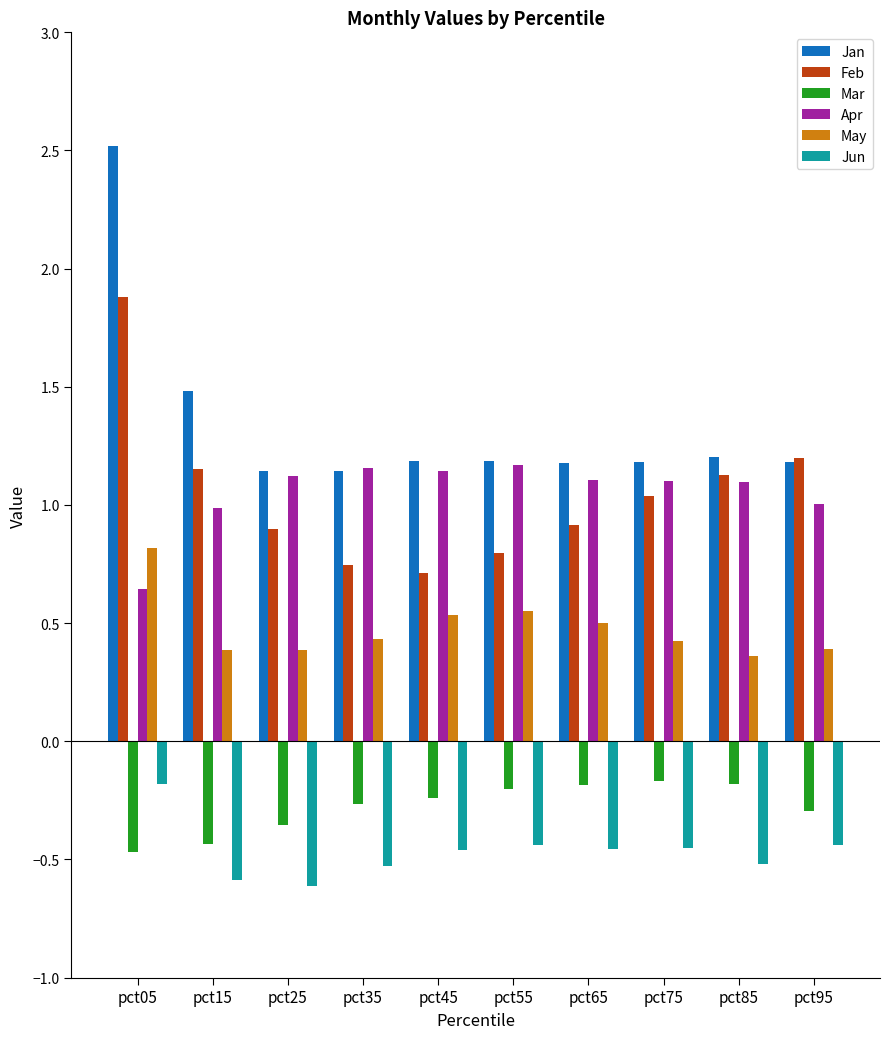

What is the sum of all Apr values?

10.5